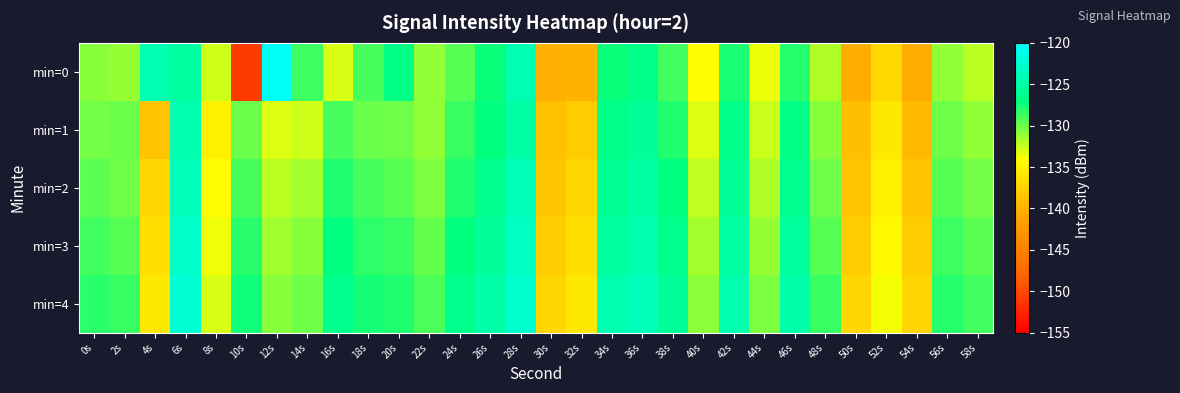

Rank the series at 32s from lowest to highest value.

min=0, min=1, min=2, min=3, min=4